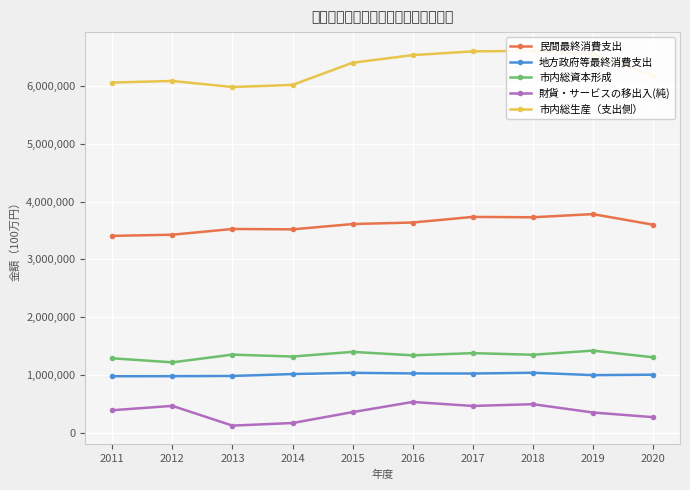

Which series has the largest total across all categories?

市内総生産（支出側）